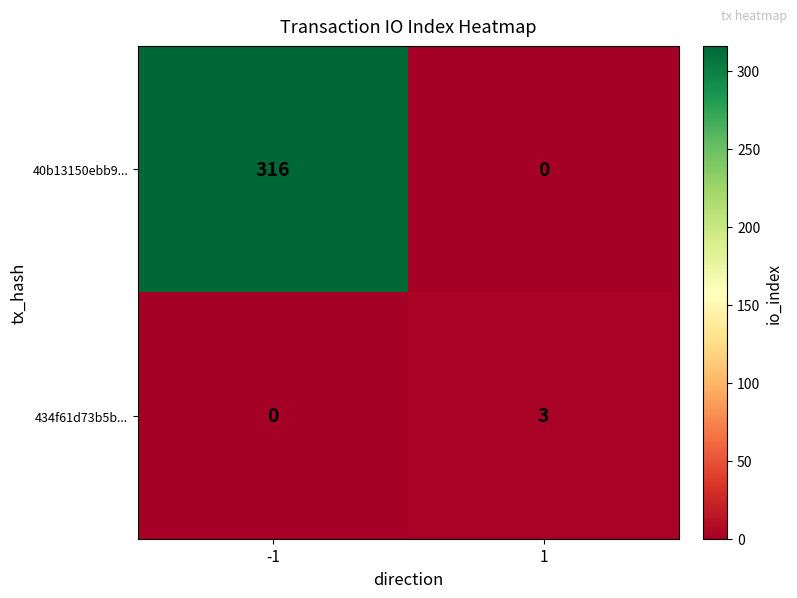

What is the sum of all 434f61d73b5b... values?

3